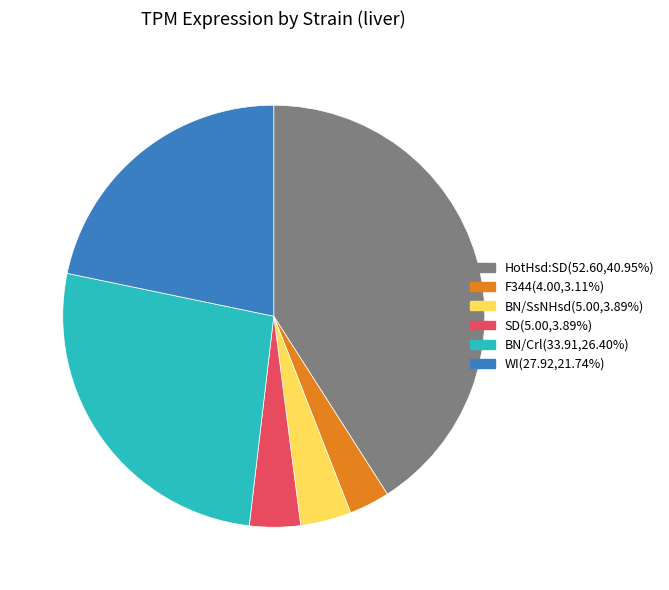

Combined, do F344 and WI account for over 50%?

No